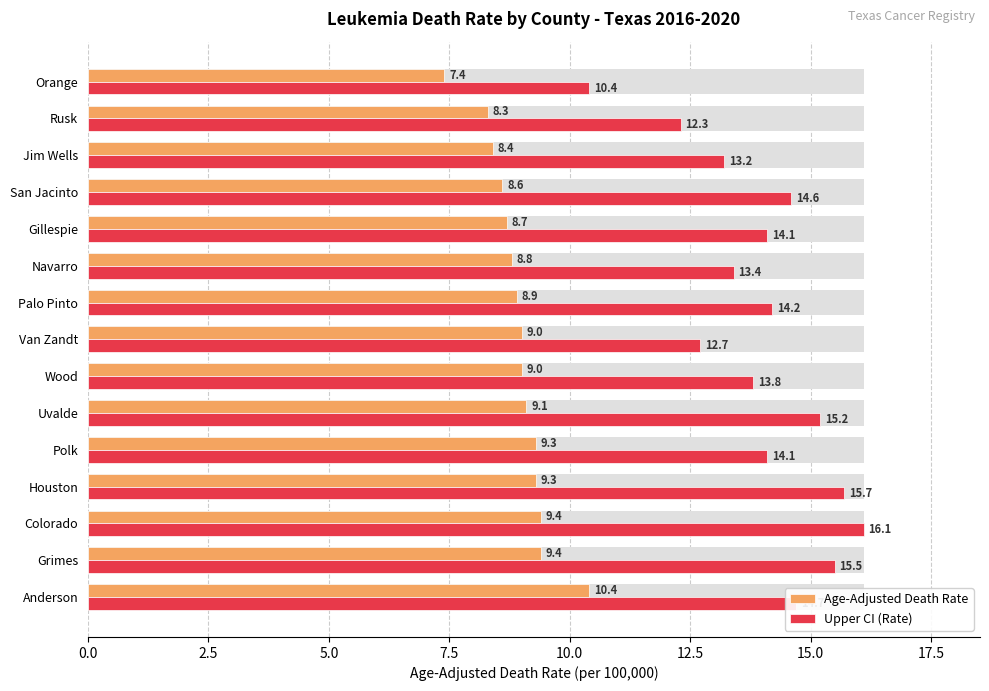

Rank the series by their maximum value, from highest to lowest.

Upper CI (Rate), Age-Adjusted Death Rate